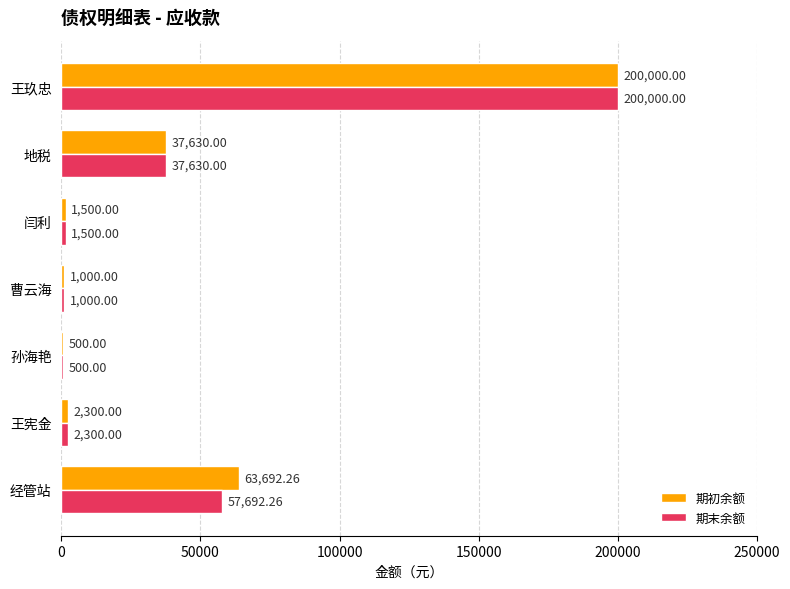

How many categories are shown in the chart?

7